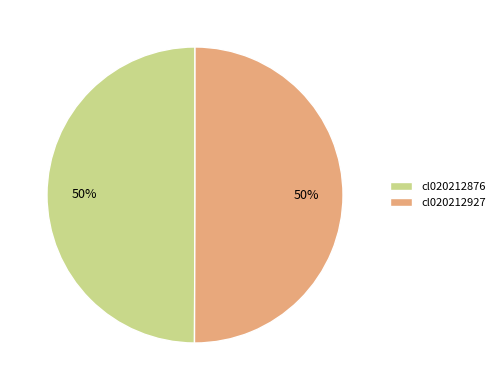

To the nearest percent, what is the combined percentage of cl020212927 and cl020212876?

100%